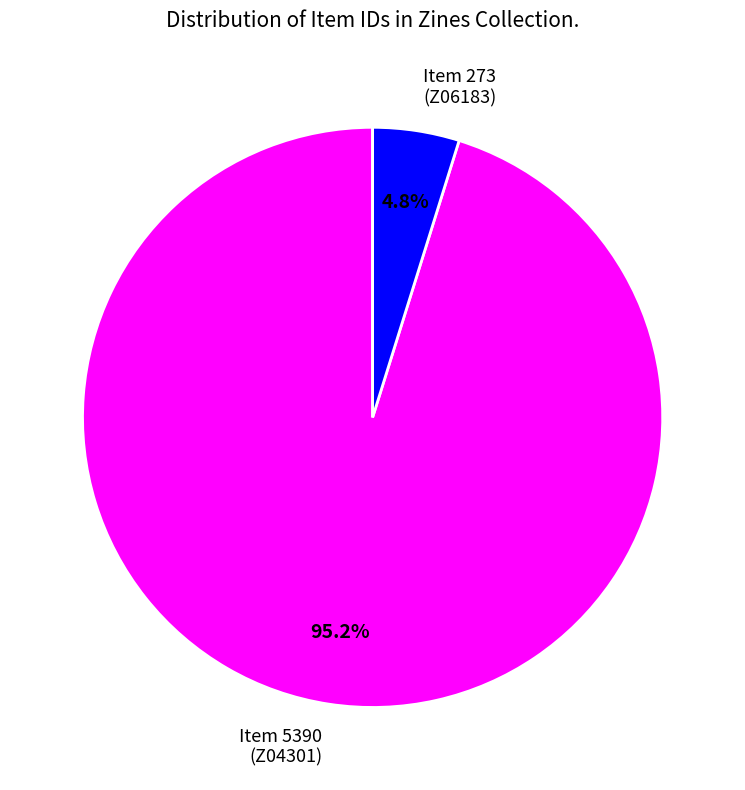

Is there a majority slice in this chart?

Yes